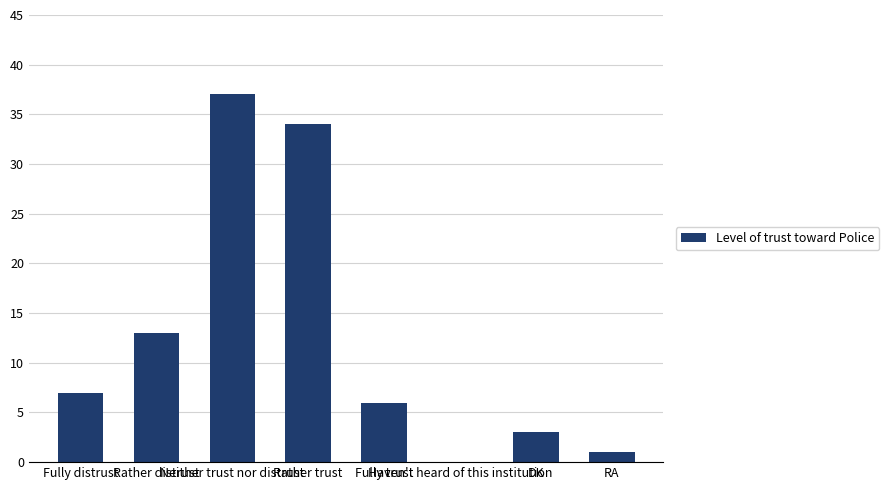

Reading left to right, extract all data points from this chart.

7	13	37	34	6	0	3	1